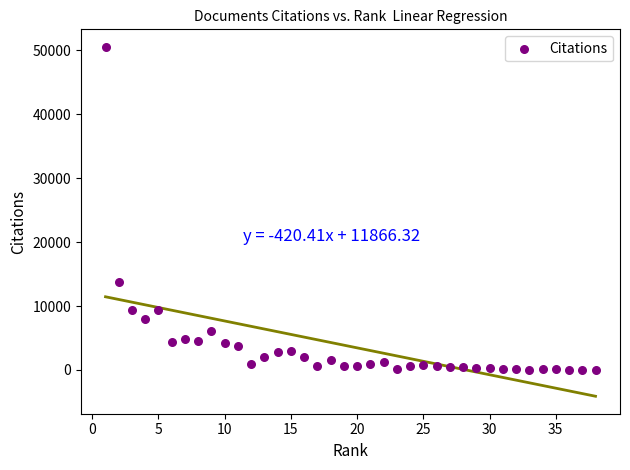

What Y value in the scatter plot is closest to 25274?

13761